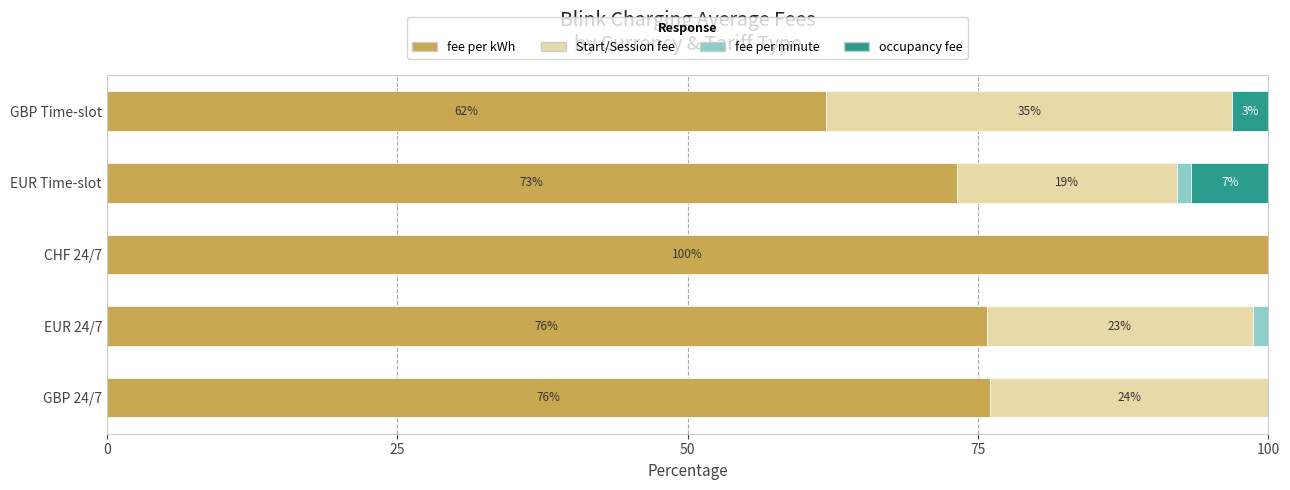

What is the total value across all series at GBP Time-slot?

100.0